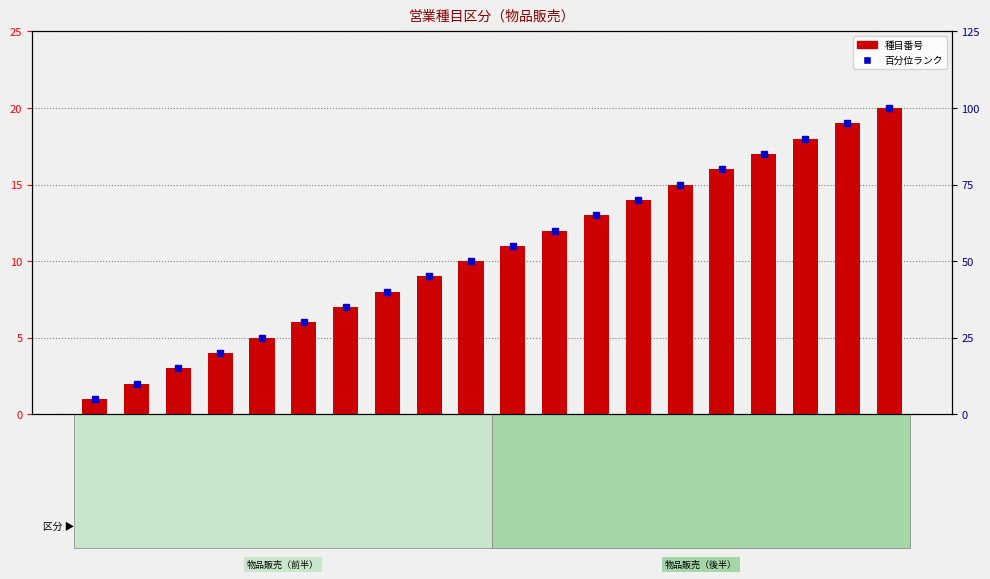

What is the difference between the 種目番号 values at 消防防災機器類 and スポーツ用品類?

13